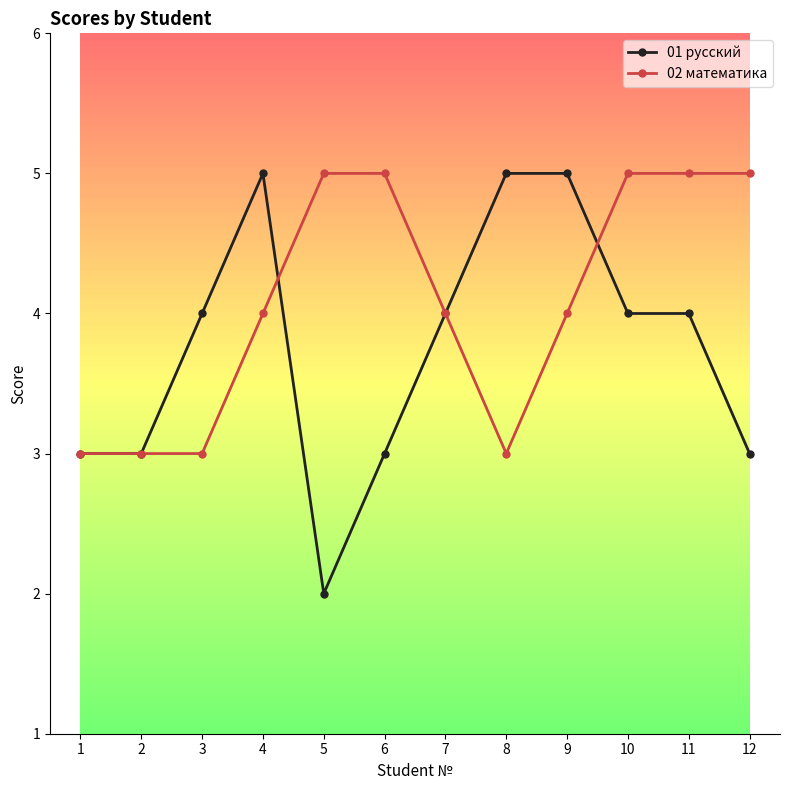

At which category does 01 русский reach its first local peak?

4